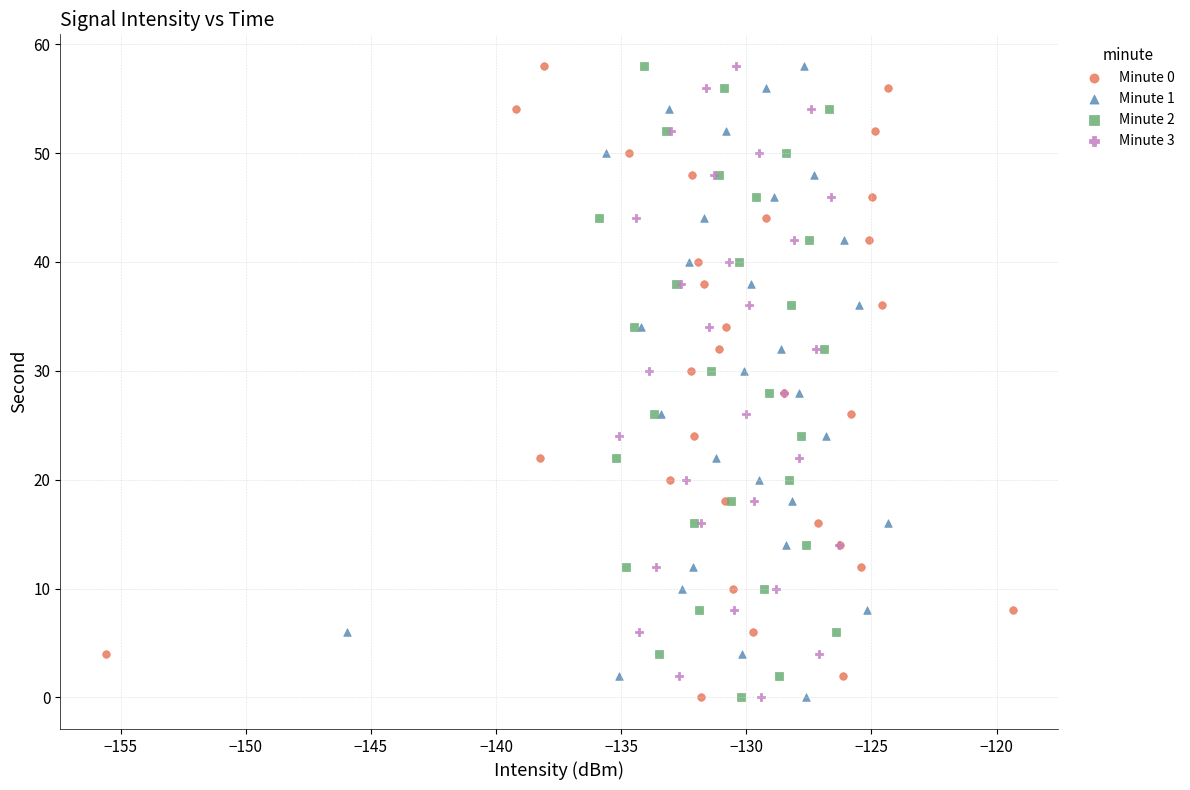

What are all the series names shown in the legend?

Minute 0, Minute 1, Minute 2, Minute 3